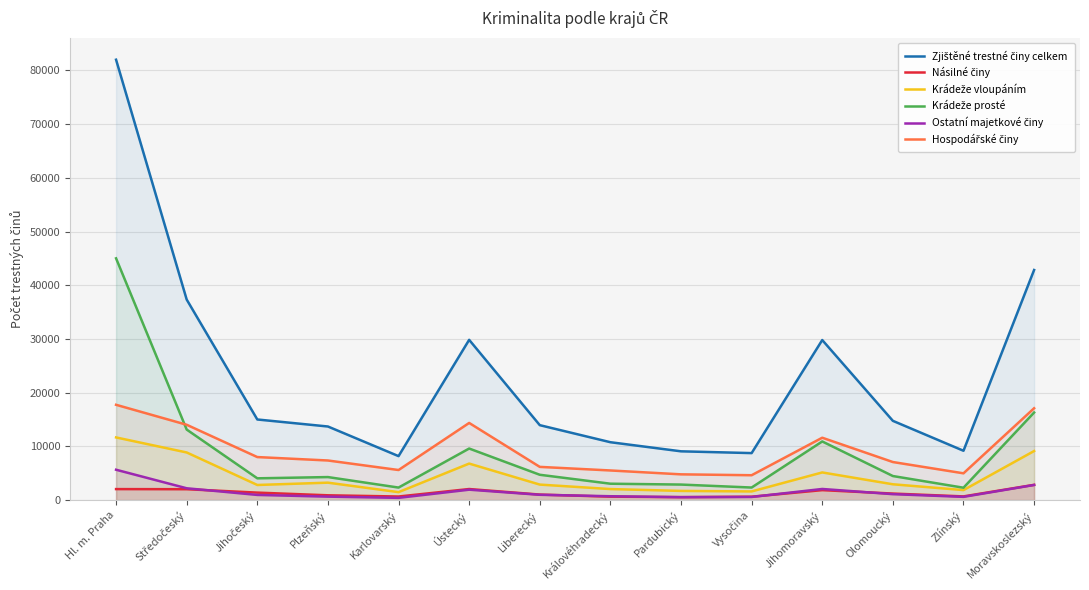

What is the smallest value displayed?

430